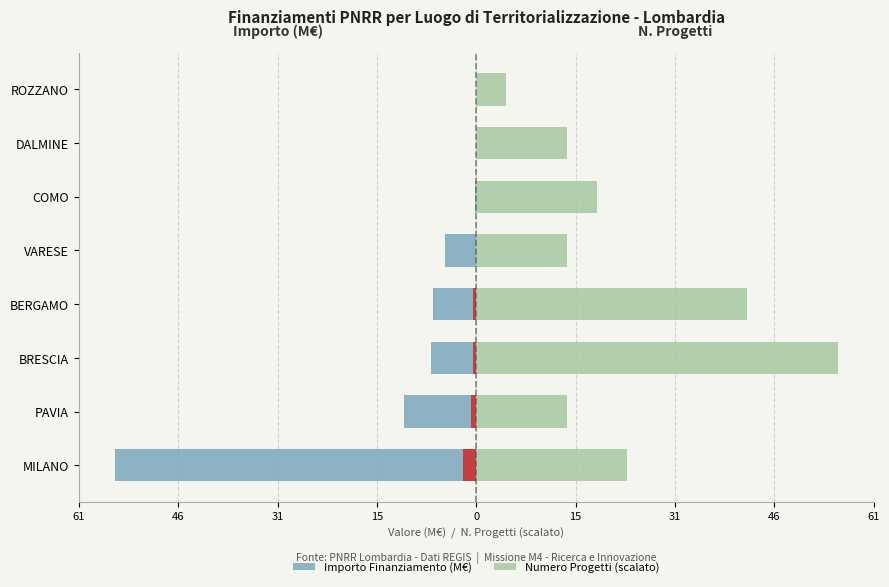

What is the highest value of the Importo Finanziamento (M€) series?

-0.1